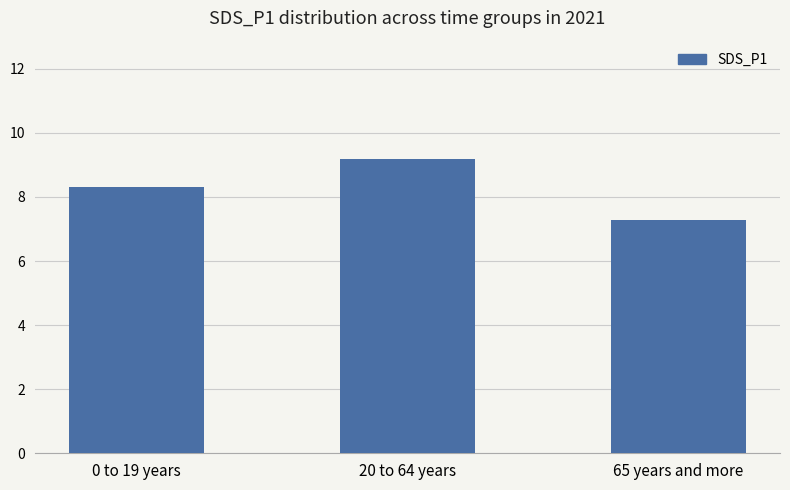

List the labels in order of value, largest first.

20 to 64 years, 0 to 19 years, 65 years and more